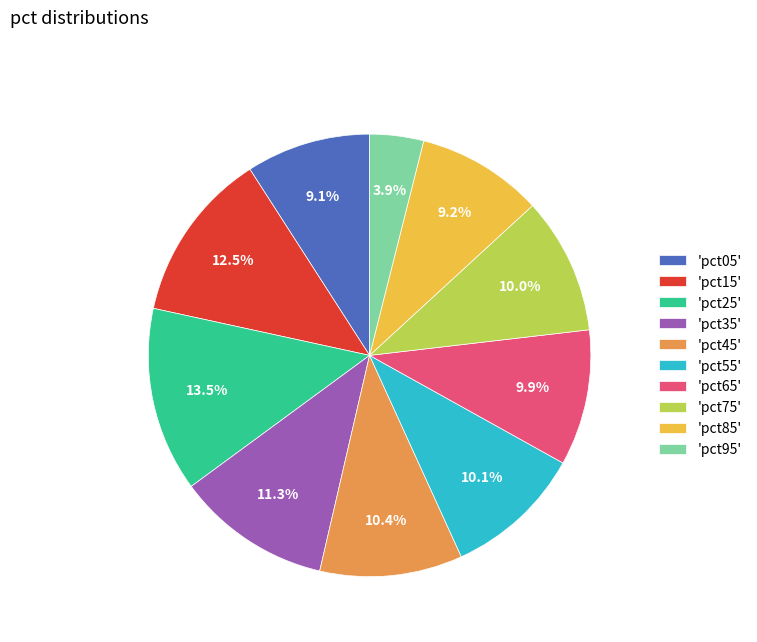

Combined, what portion of the pie is 'pct55' and 'pct25'?

23.6%